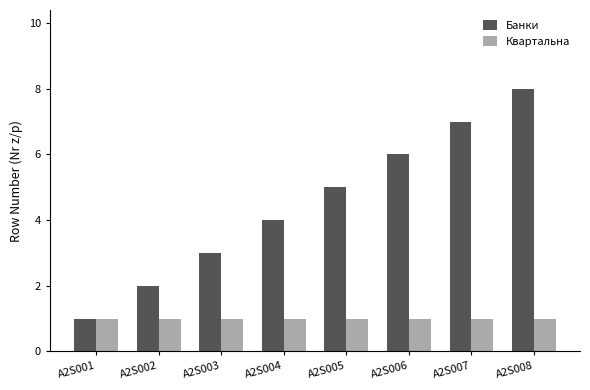

Is the value of Квартальна at A2S005 greater than the value of Банки at A2S002?

No